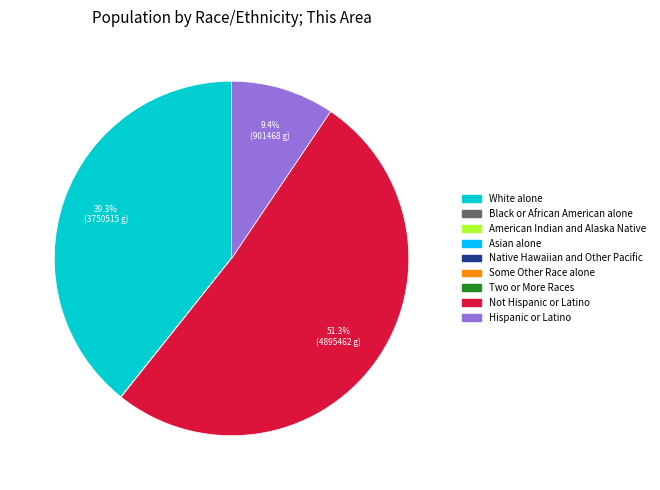

What portion of the pie excludes White alone?

60.7%